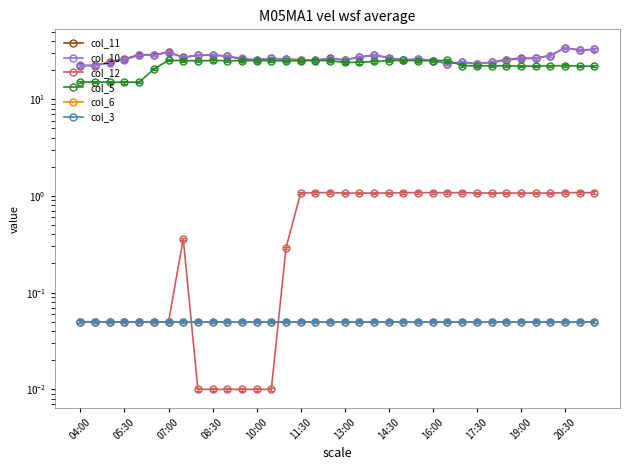

What are all the series names shown in the legend?

col_11, col_10, col_12, col_5, col_6, col_3